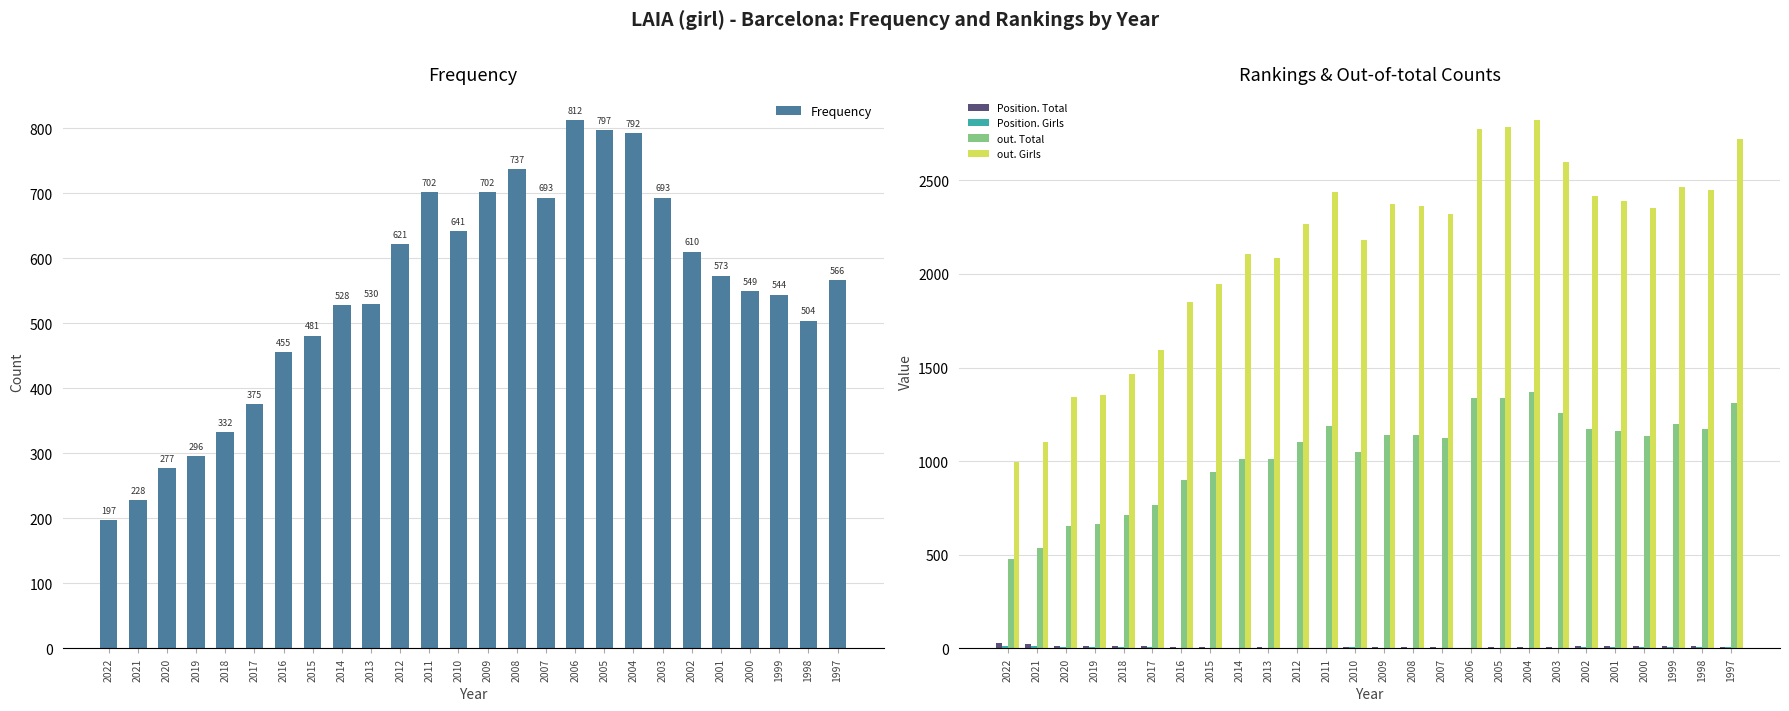

List the labels in order of Position. Girls value, smallest first.

2011, 2006, 2014, 2013, 2012, 2009, 2007, 2005, 2016, 2015, 2008, 2004, 2003, 2010, 2020, 2019, 2018, 2017, 1997, 2002, 1998, 2001, 1999, 2000, 2021, 2022